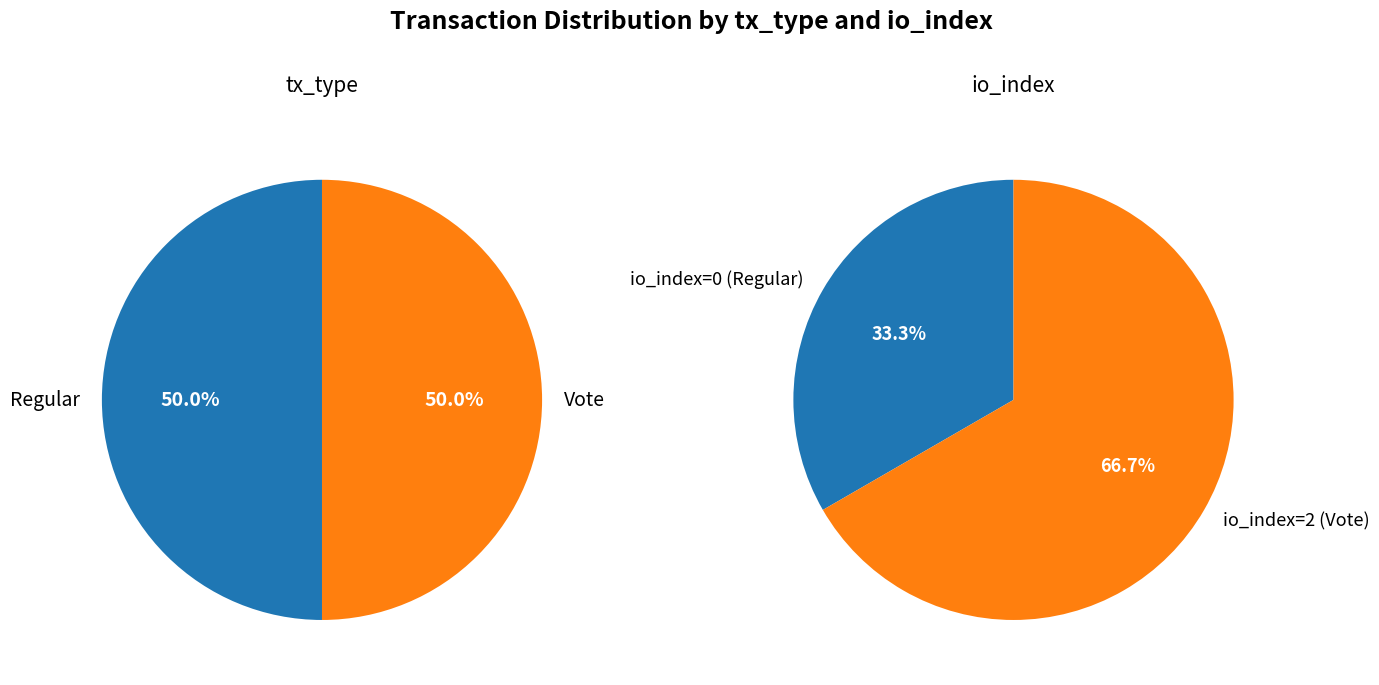

Do Vote and Regular together represent more than half of the pie?

Yes